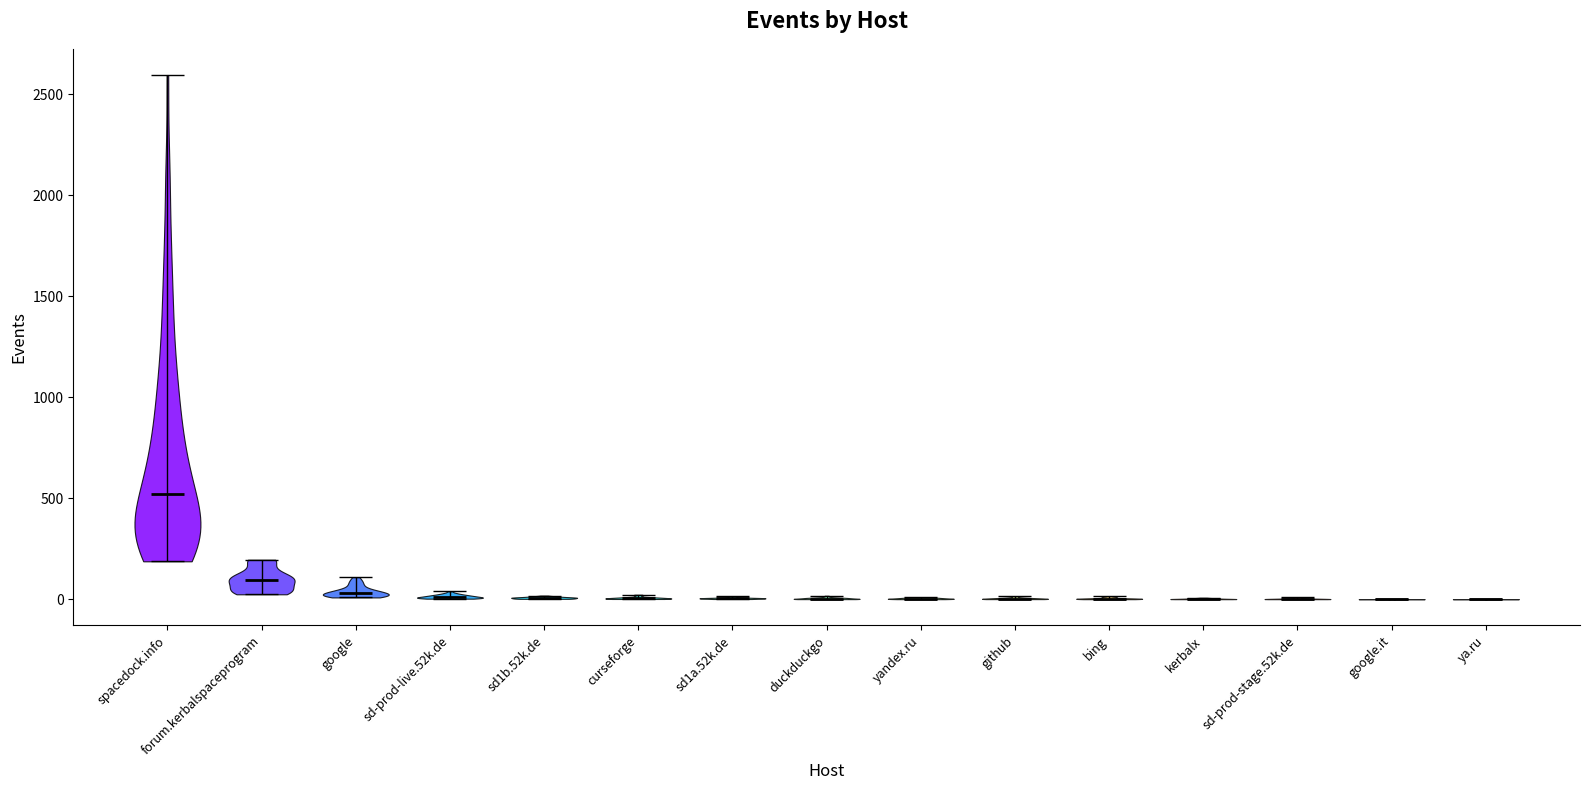

Which violin has the highest median line?

spacedock.info